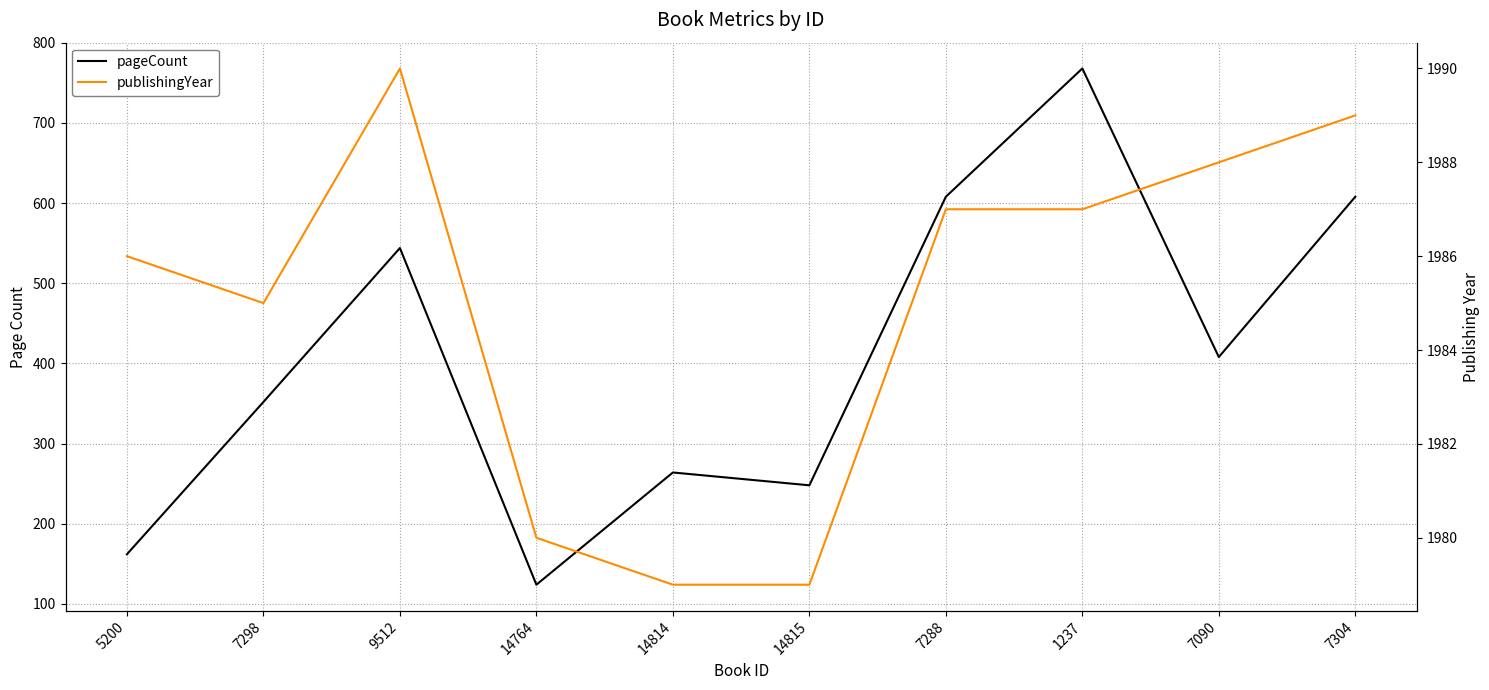

What is the label of the 1st point from the left?

5200